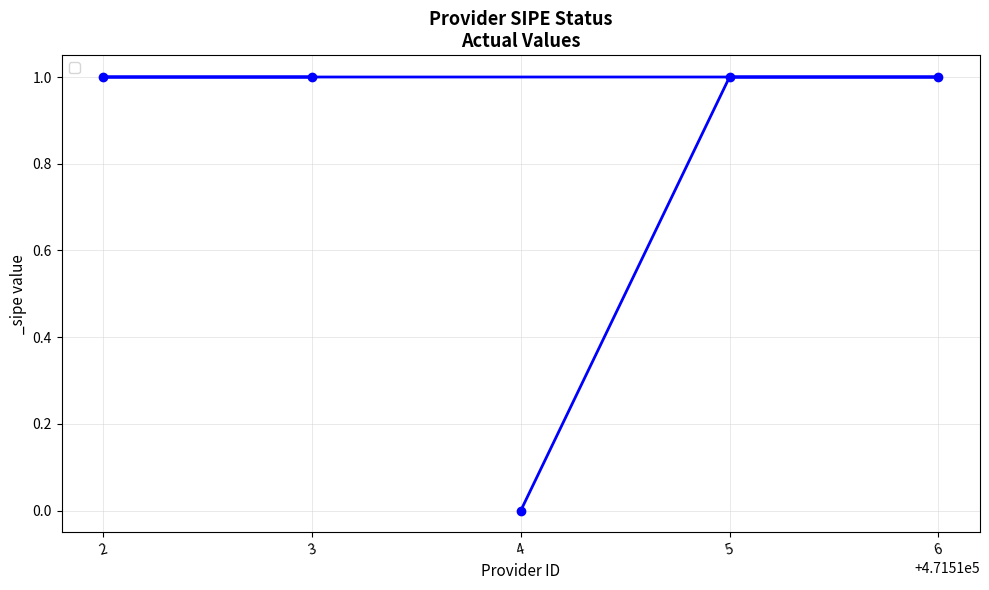

The value at 2 is 1. True or false?

True